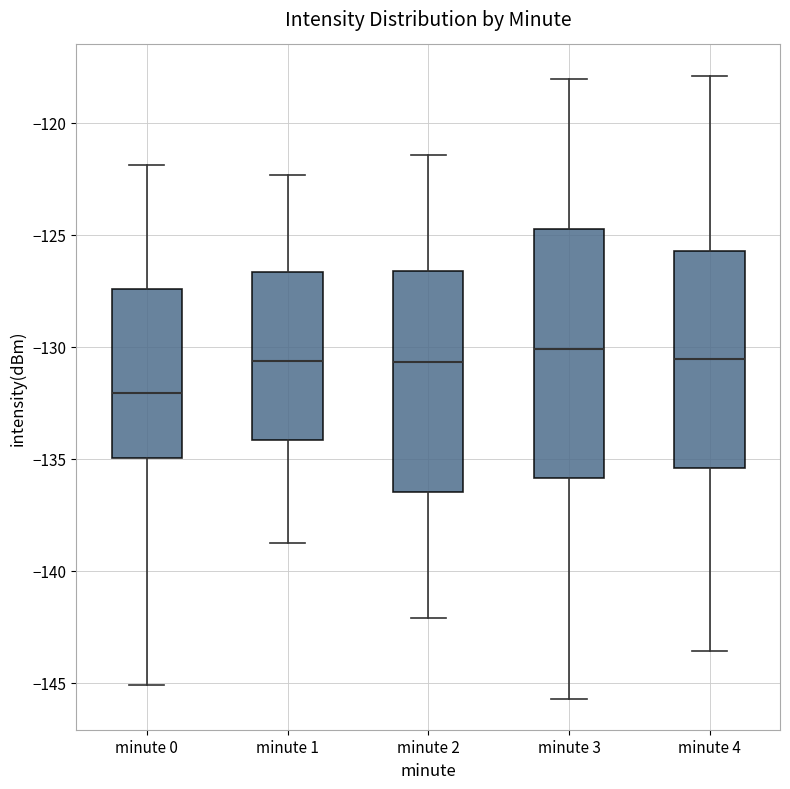

Where is the lower edge of the box for minute 3 on the y-axis? The values are not printed on the chart, so give them approximately, as read against the axis.

-136.0